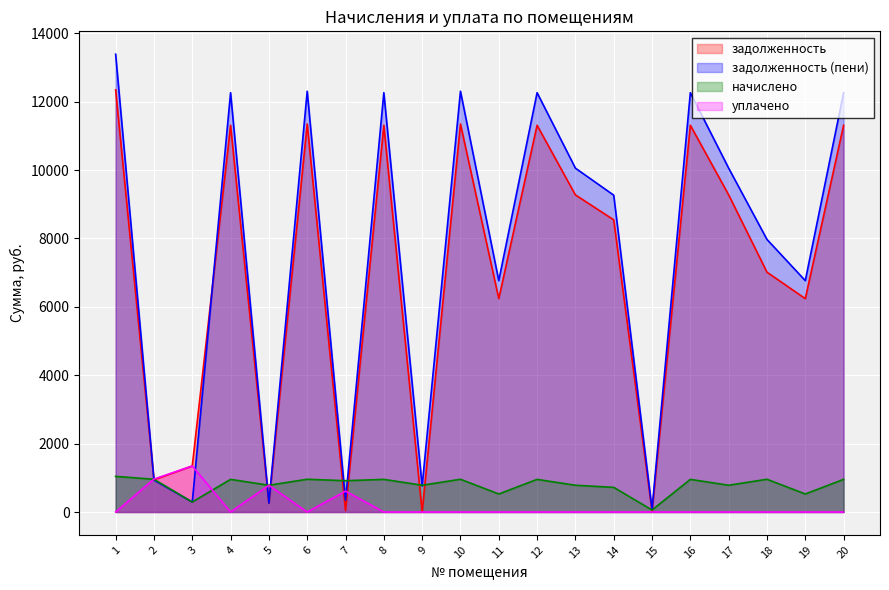

How many values in уплачено are above zero?

4